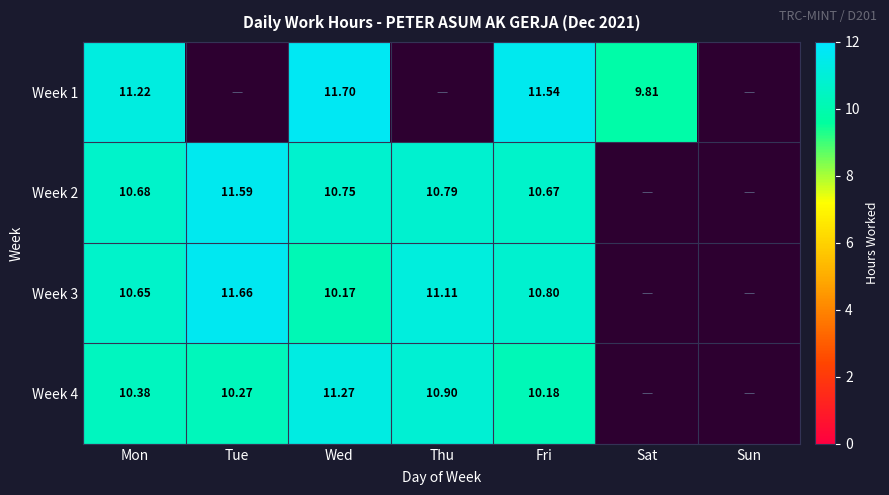

True or false: Week 3 has a value of 15.2 at Mon.

False